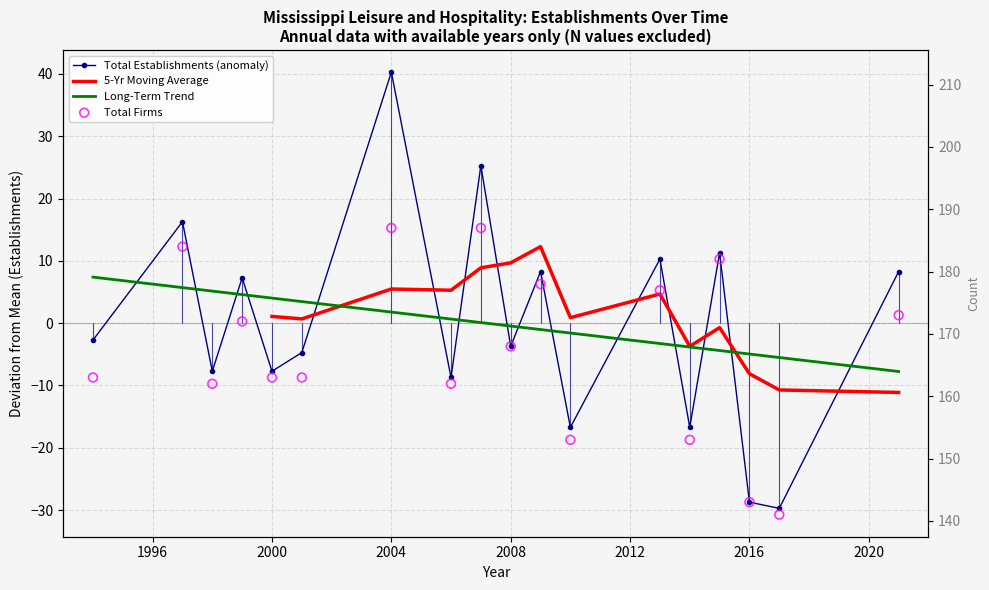

At which category is the sum across all series the highest?

2004